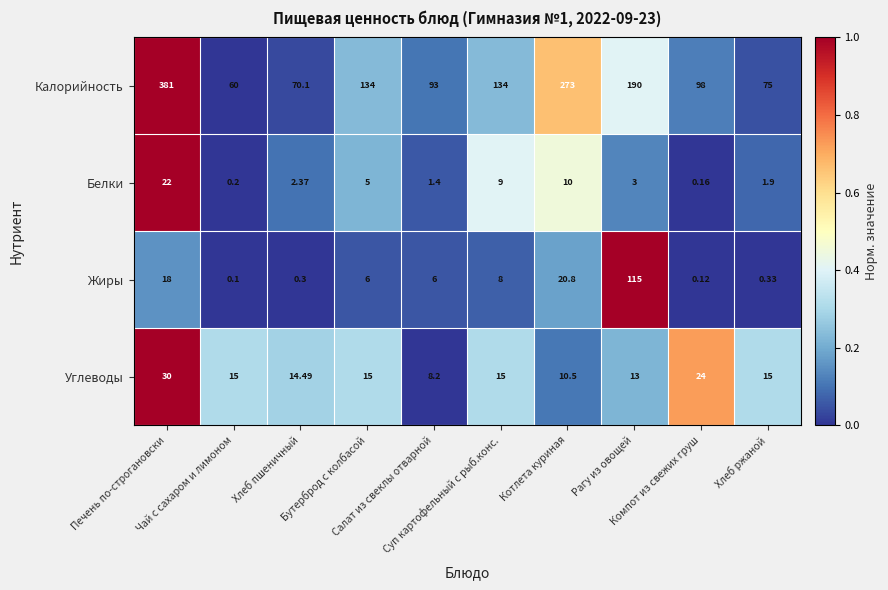

Which series has the widest spread of values?

Калорийность